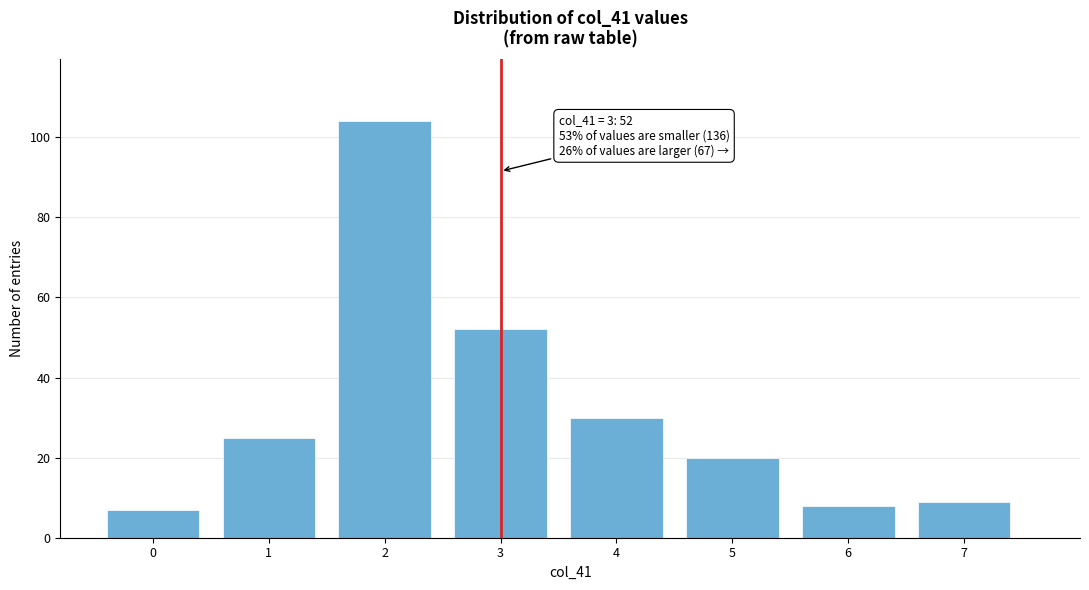

Reading left to right, what are all the values shown in this chart?

0=7	1=25	2=104	3=52	4=30	5=20	6=8	7=9